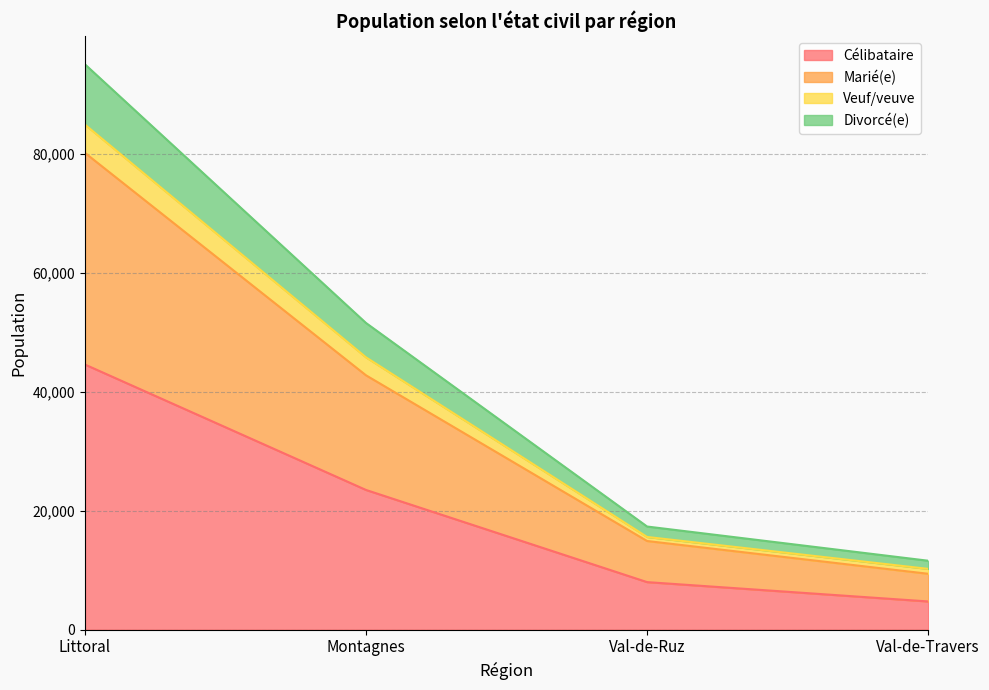

True or false: Célibataire and Veuf/veuve intersect in this chart.

False